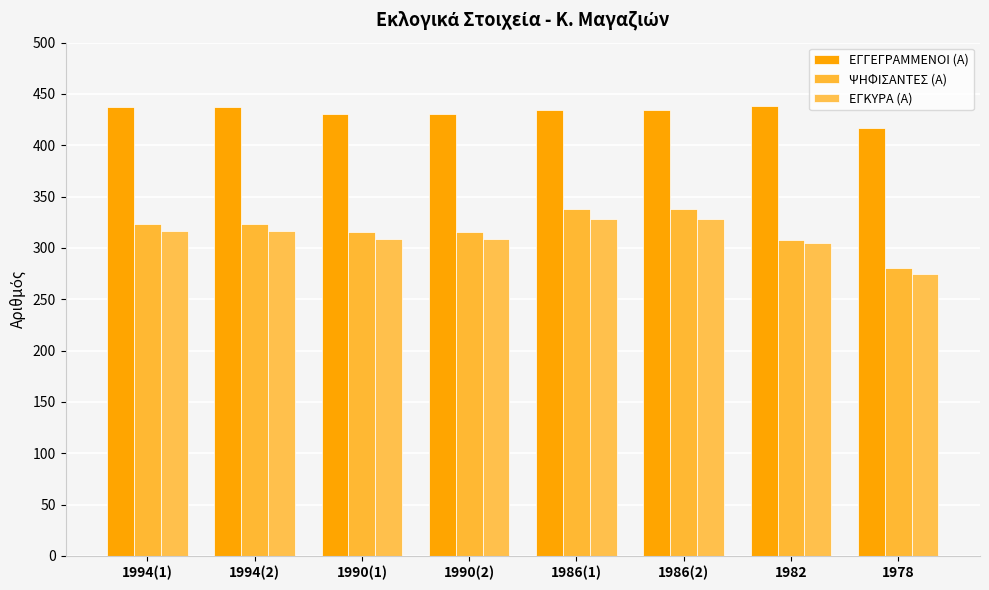

The ΕΓΓΕΓΡΑΜΜΕΝΟΙ (Α) series shows 218 at 1986(2). True or false?

False